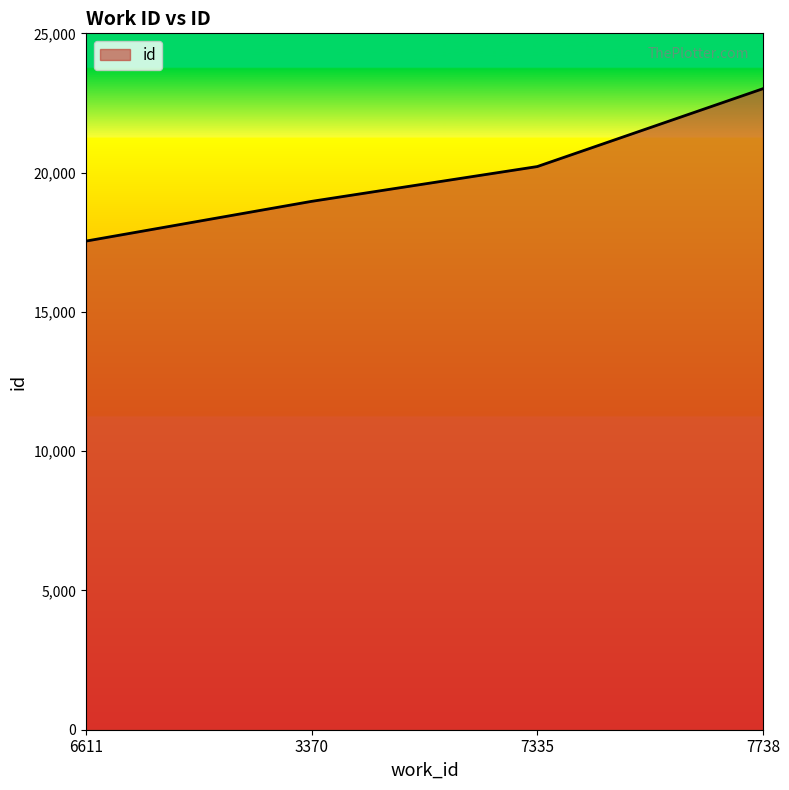

Is it true that the value at 7738 is 33159?

False